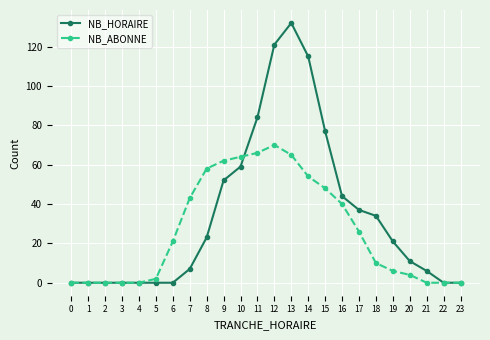

At which category is the sum across all series the highest?

13